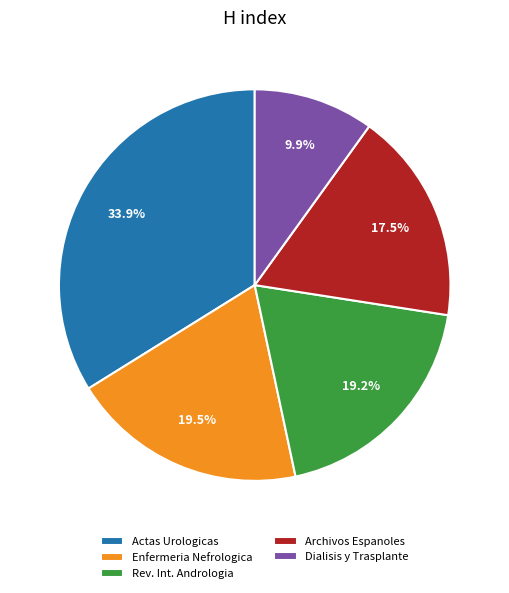

What percentage do Dialisis y Trasplante and Actas Urologicas together represent?

43.8%